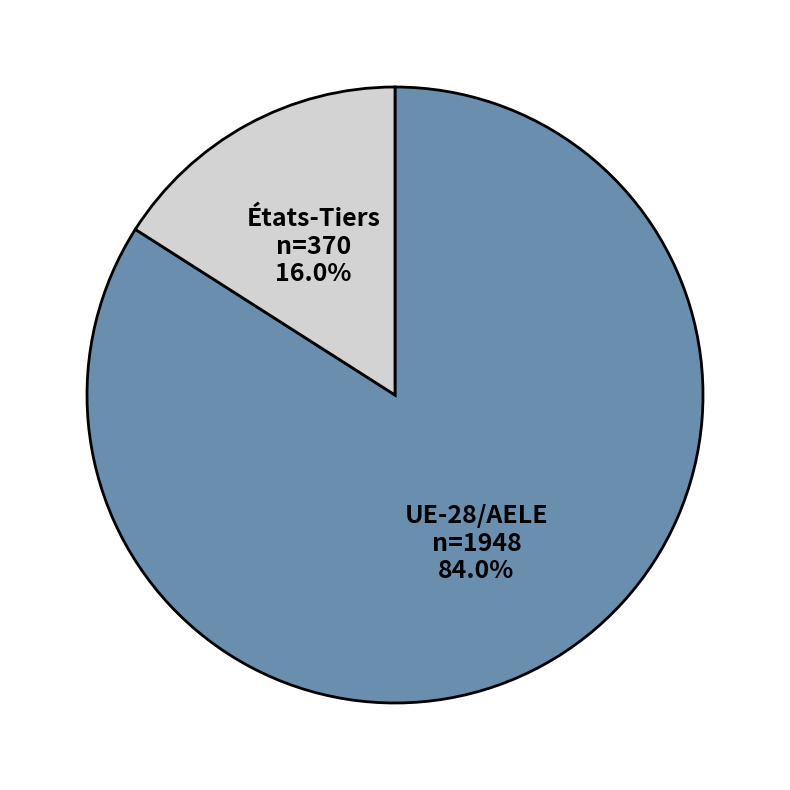

Which slice is the smallest?

États-Tiers